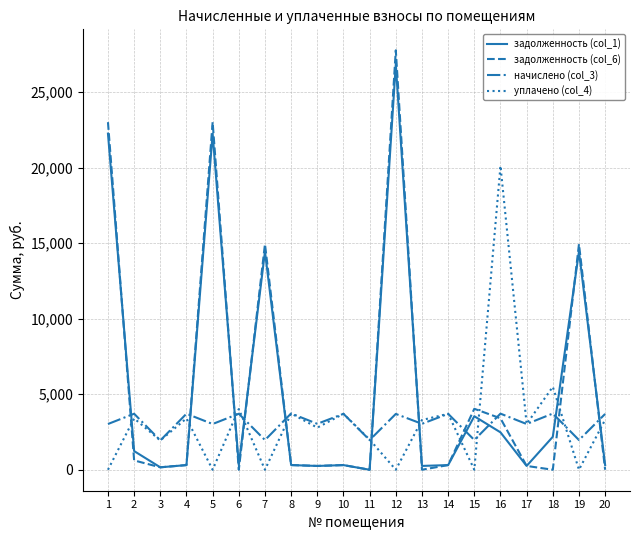

The value of начислено (col_3) at 12 is 3695.2. True or false?

True